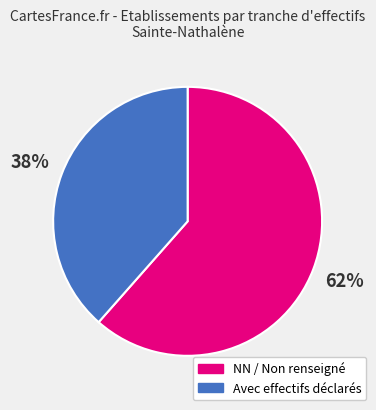

Is there a majority slice in this chart?

Yes